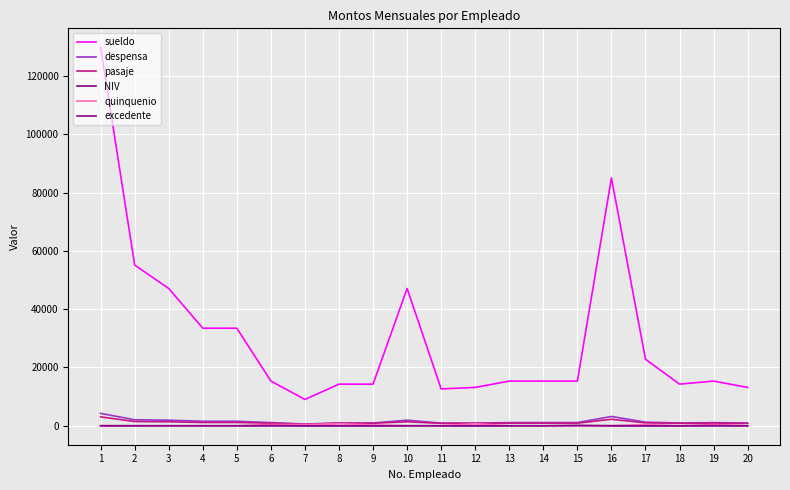

What is the spread (max minus min) of values at 10?

47094.0